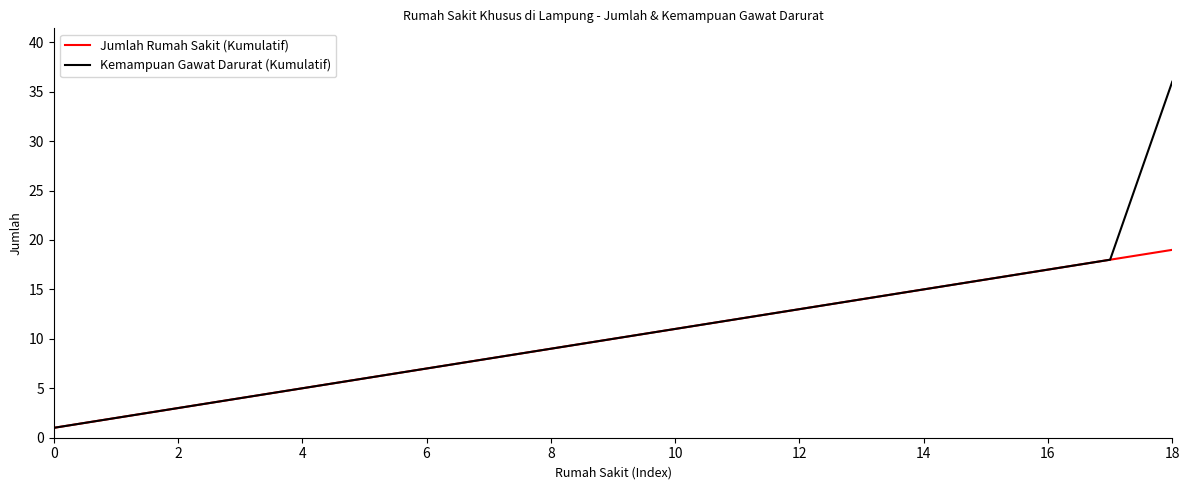

Which series has the largest range (max minus min)?

Kemampuan Gawat Darurat (Kumulatif)